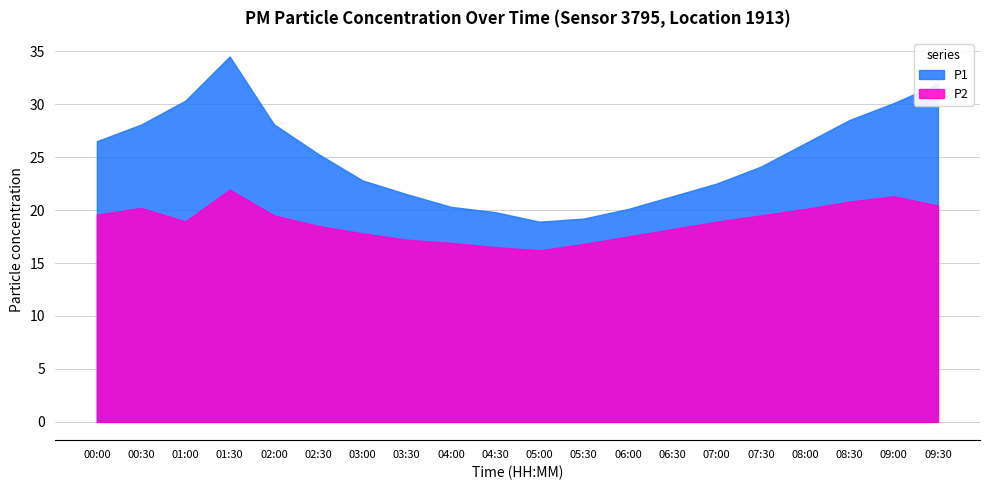

True or false: P2 and P1 intersect in this chart.

False